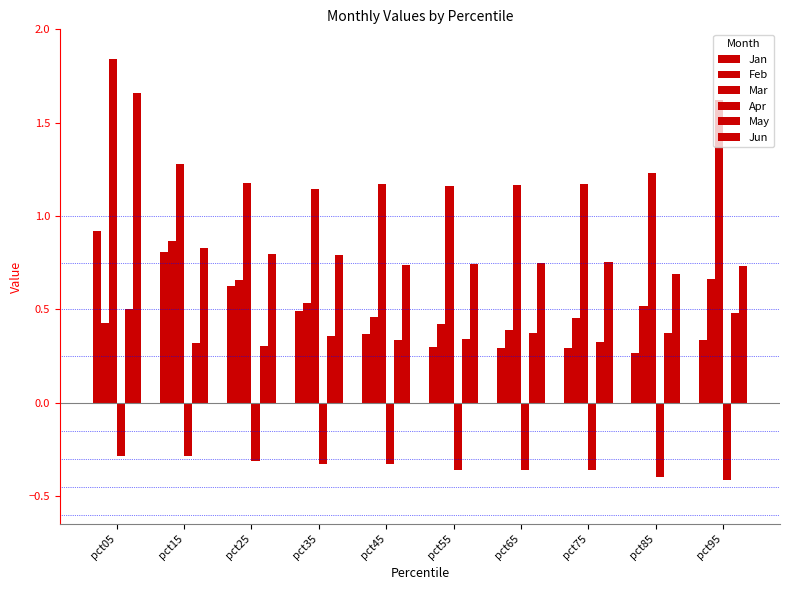

How many distinct data groups are displayed?

6